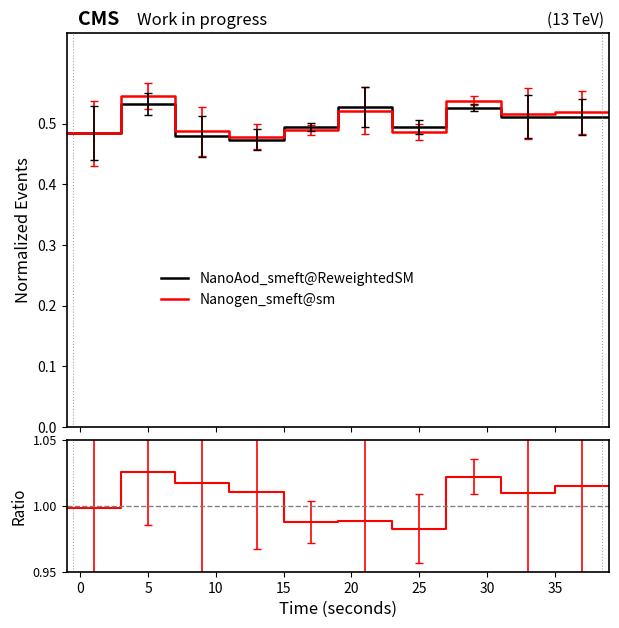

Which label corresponds to the smallest value in the chart?

25